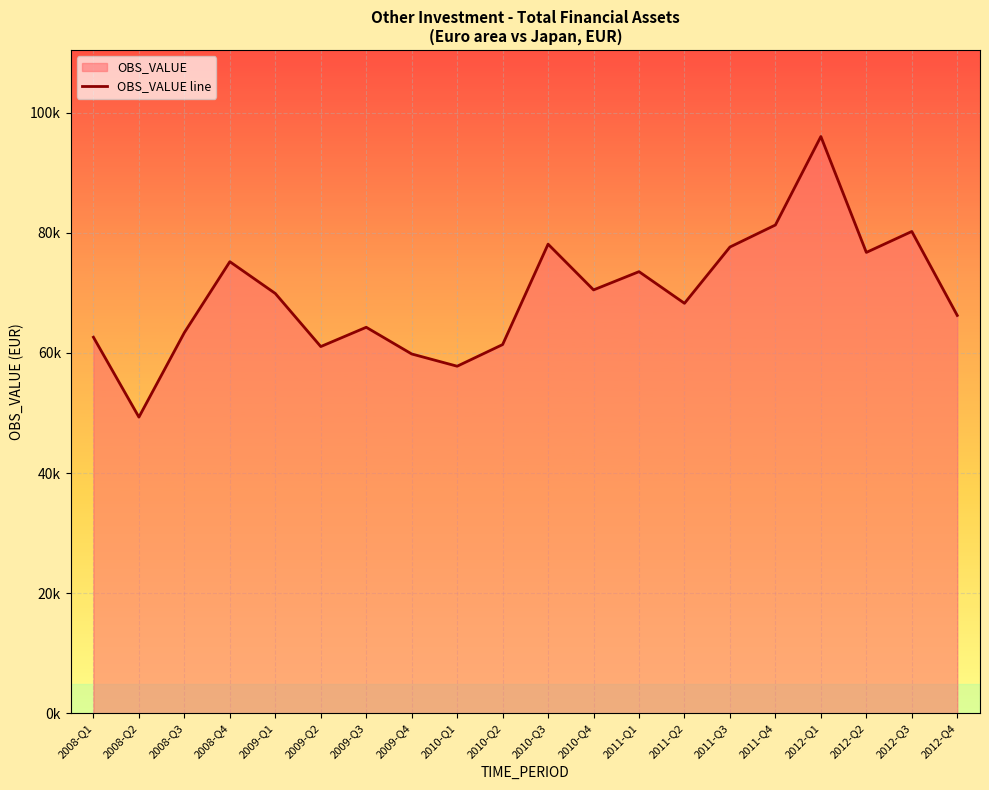

What is the ratio of the value at 2008-Q3 to the value at 2008-Q4?

0.8